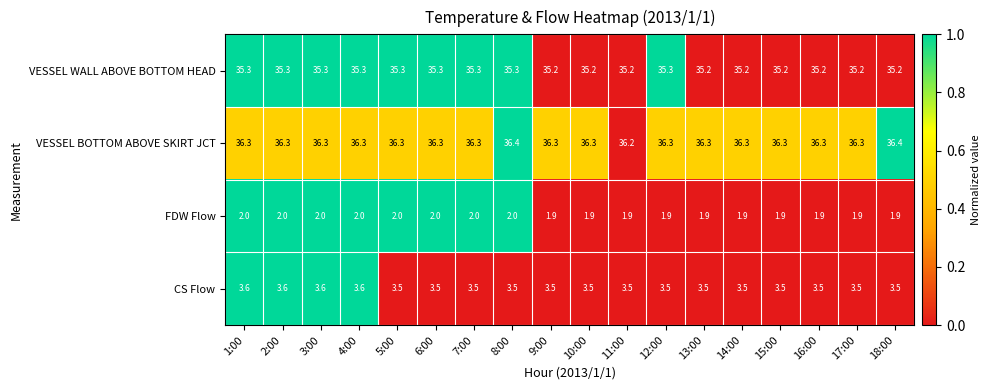

True or false: VESSEL BOTTOM ABOVE SKIRT JCT has a value of 21.1 at 18:00.

False